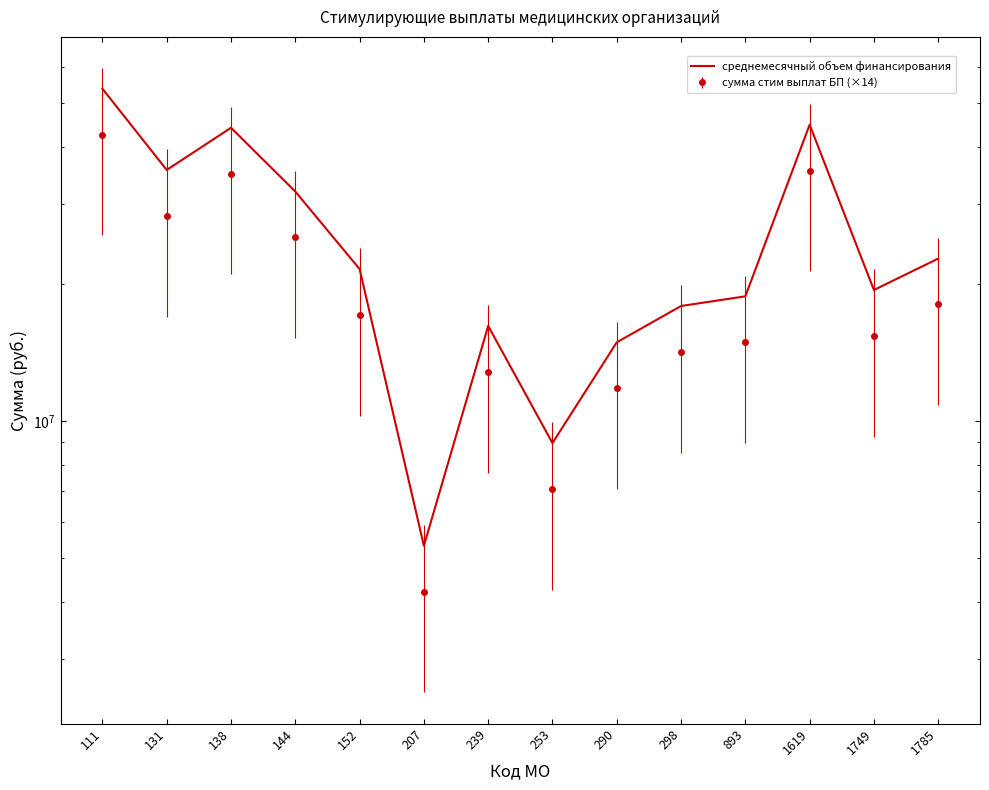

How many distinct data groups are displayed?

1